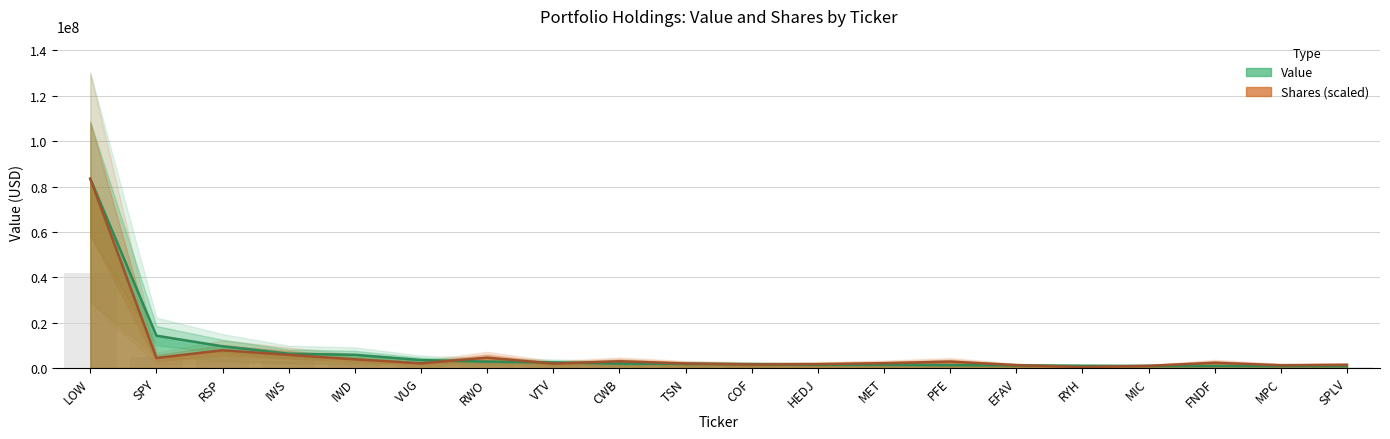

What is the value of the Value bar at the 1st from the left?

83438000.0